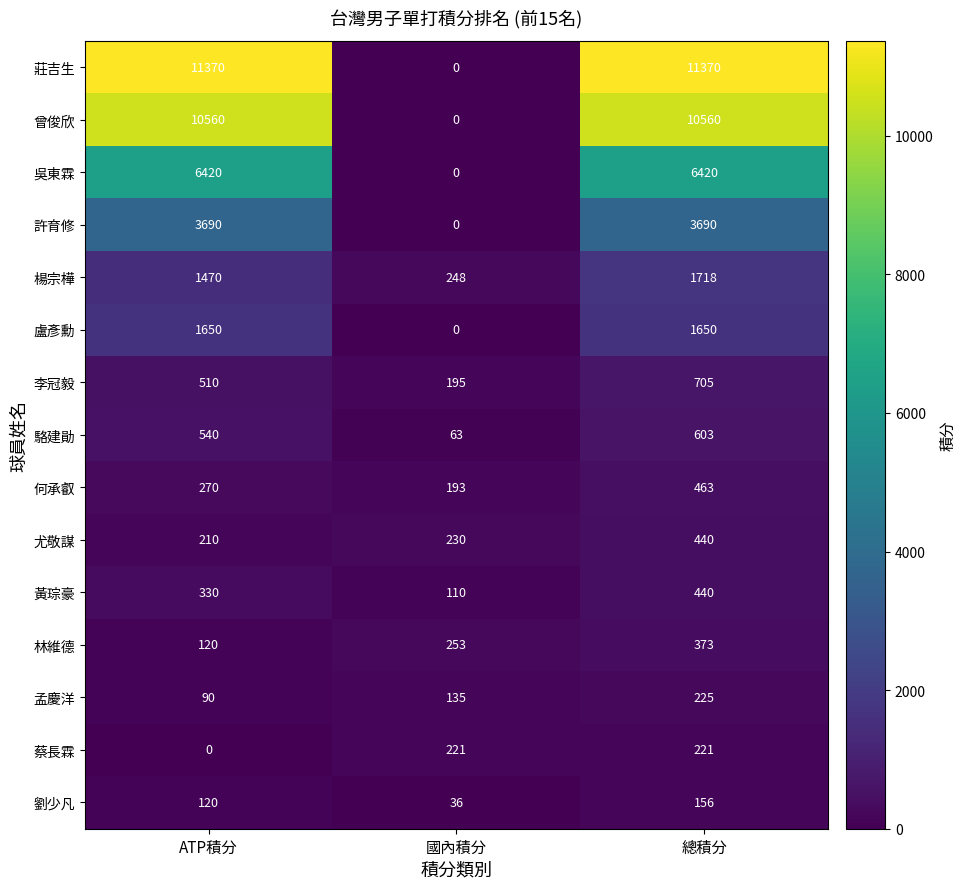

Rank the categories by 林維德 value from highest to lowest.

總積分, 國內積分, ATP積分